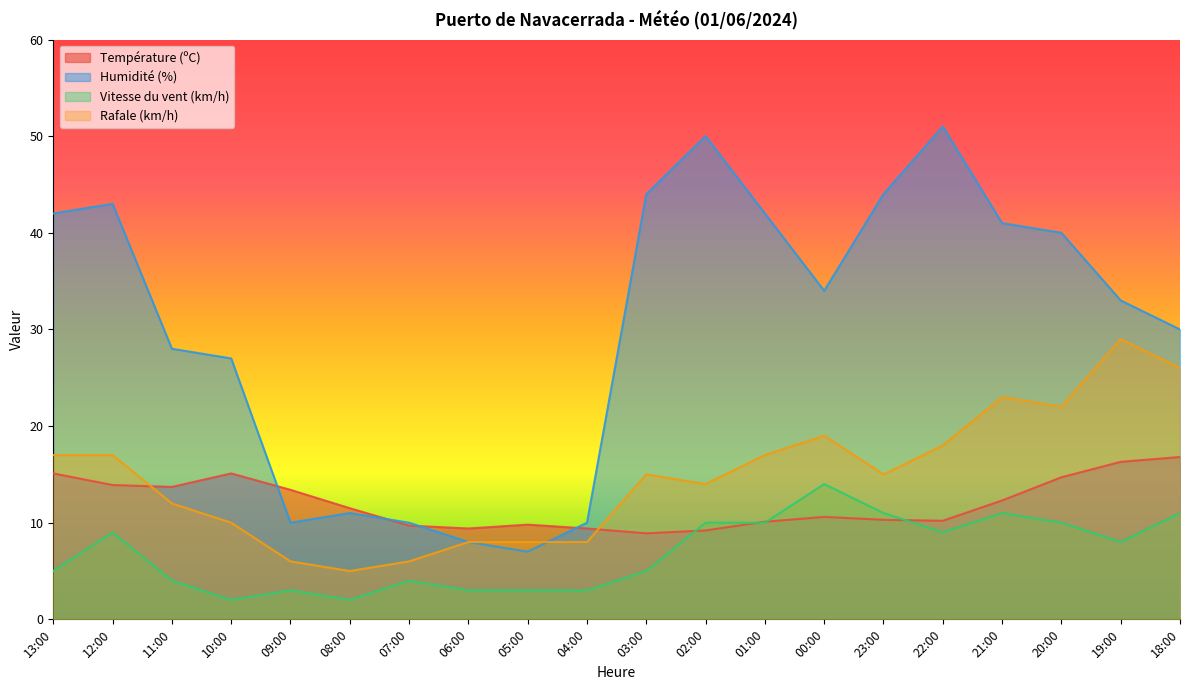

What is the label of the 12th point from the left?

02:00